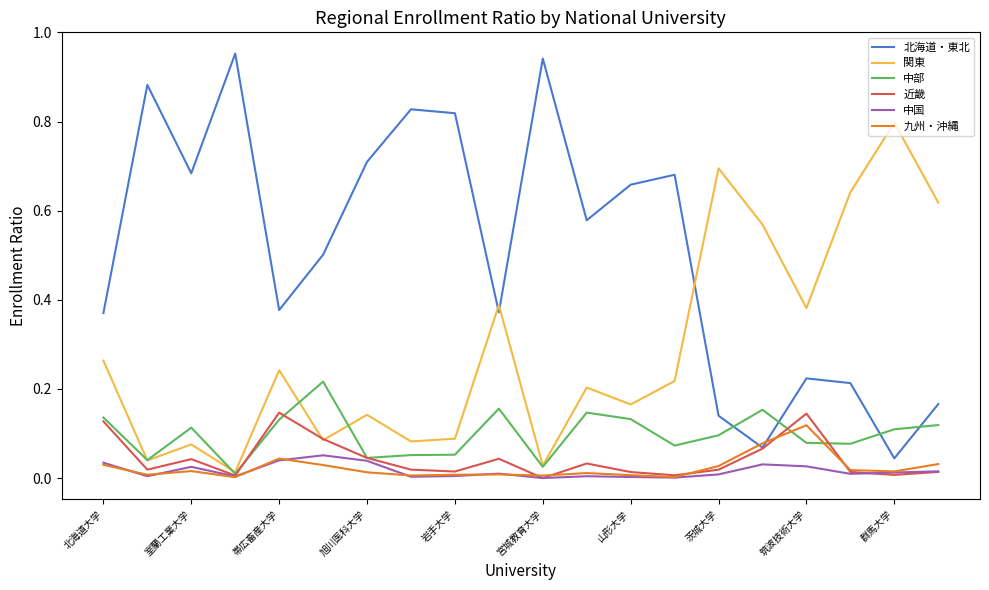

In 近畿, how many points are lower than both neighbors (excluding endpoints)?

6